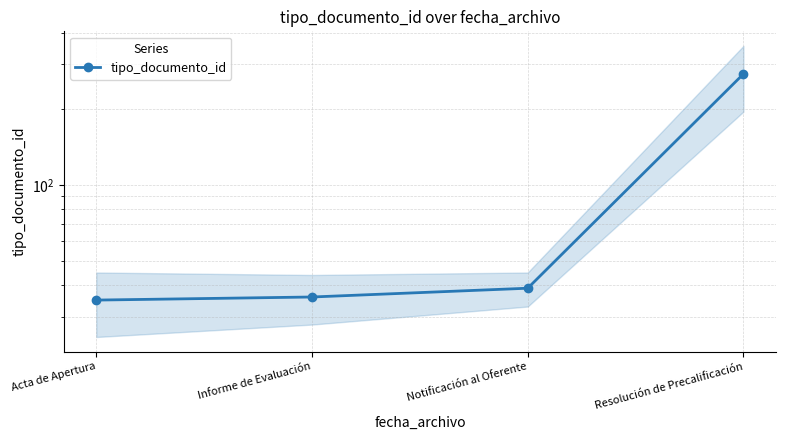

Reading left to right, extract all data points from this chart.

35	36	39	275